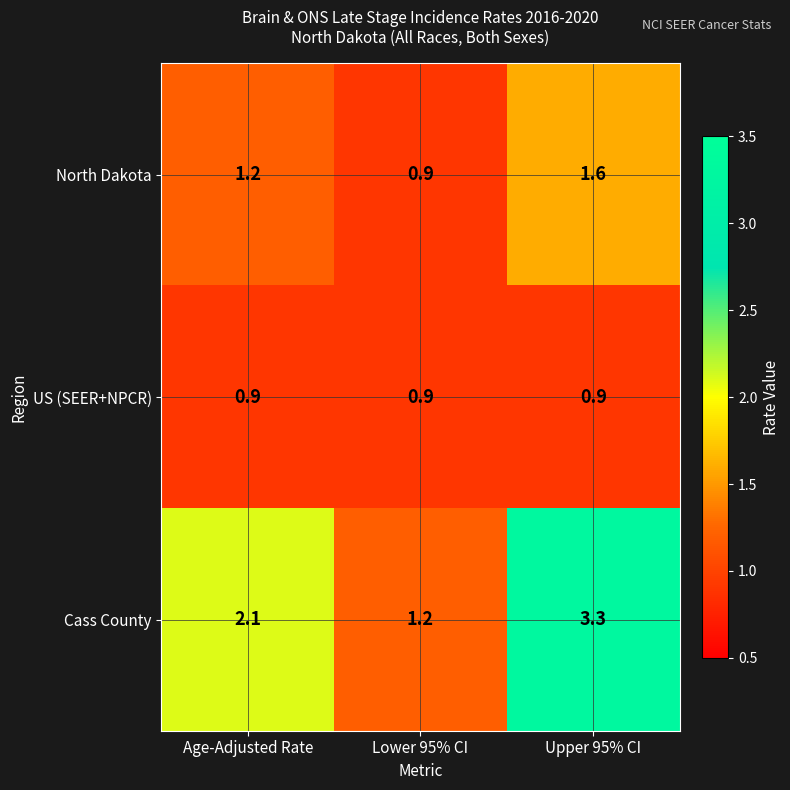

What is the total value across all series at Age-Adjusted Rate?

4.2